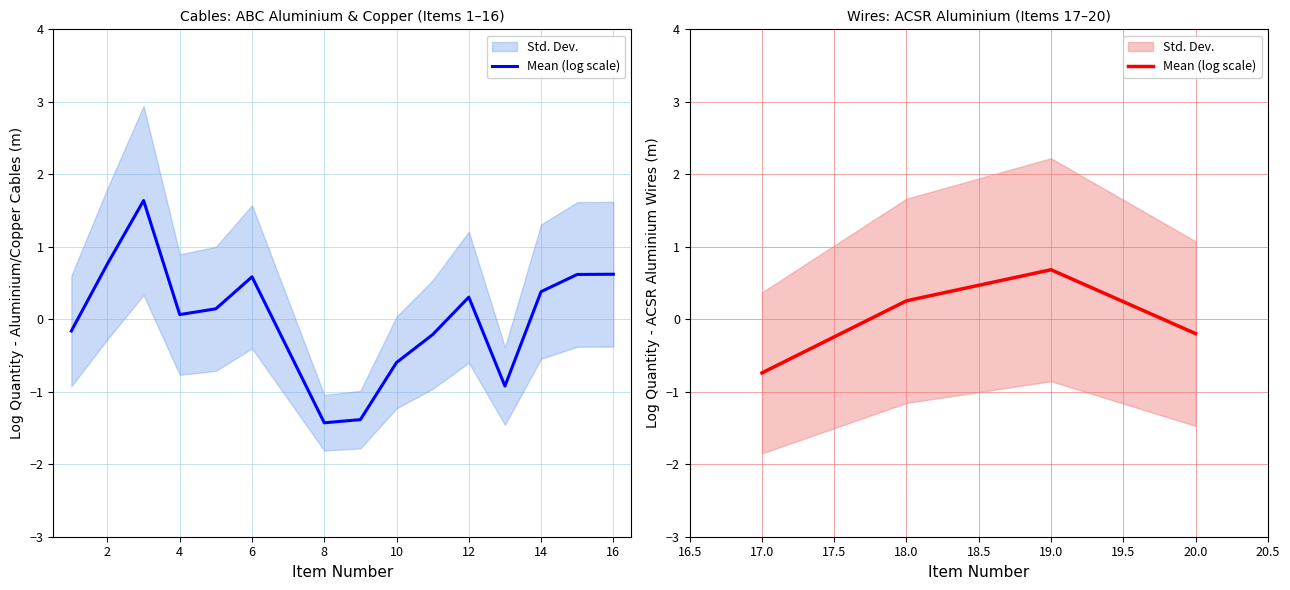

Where does the data first go above 0?

18.0